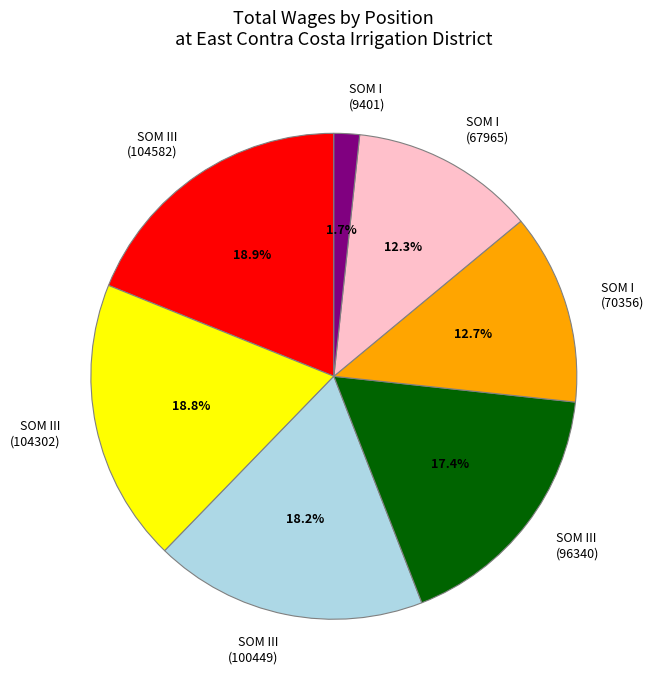

Which category has the smallest portion of the pie?

SOM I (9401)